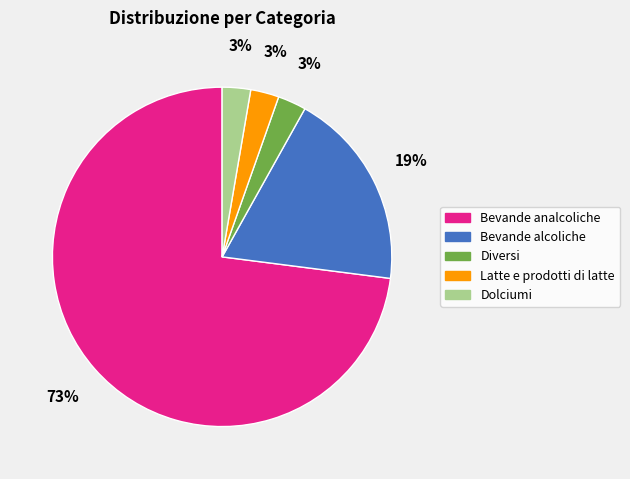

True or false: Bevande alcoliche accounts for 11% of the total.

False